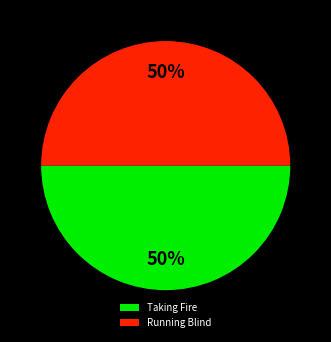

What percentage is the Taking Fire slice, to the nearest percent?

50%